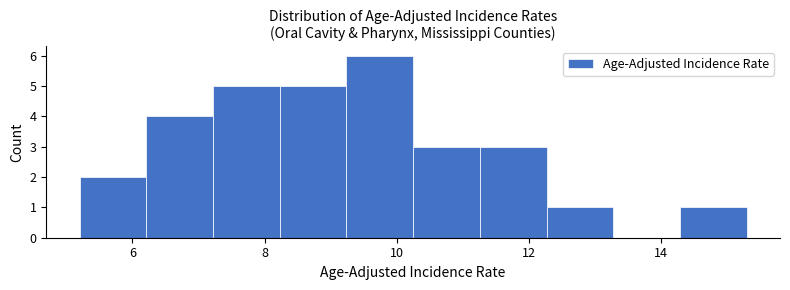

Reading left to right, list every bar in this chart as the range it spans on the x-axis followed by its height. Neither the bar edges nor the heights are printed on the chart, so give them approximately, as read against the axes.

5.2 to 6.2: 2
6.2 to 7.2: 4
7.2 to 8.2: 5
8.2 to 9.2: 5
9.2 to 10.2: 6
10.2 to 11.2: 3
11.2 to 12.2: 3
12.2 to 13.2: 1
13.2 to 14.2: 0
14.2 to 15.4: 1